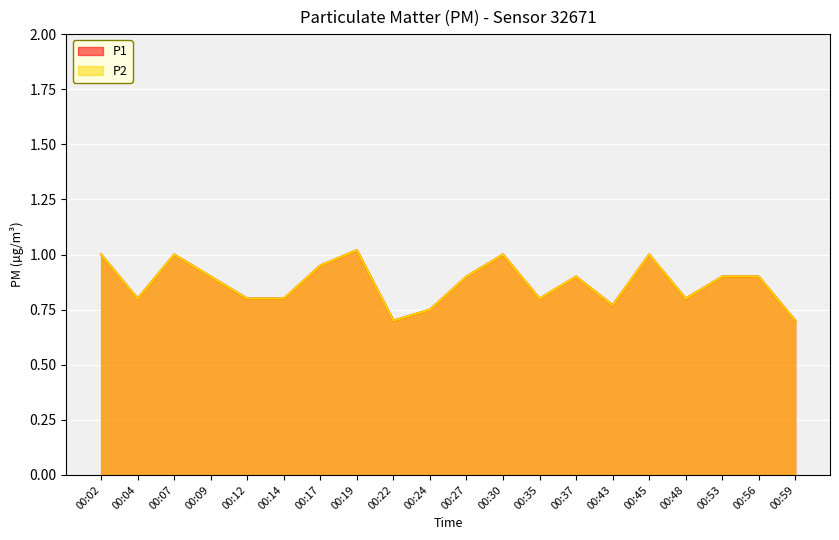

What is the highest value of the P1 series?

1.0